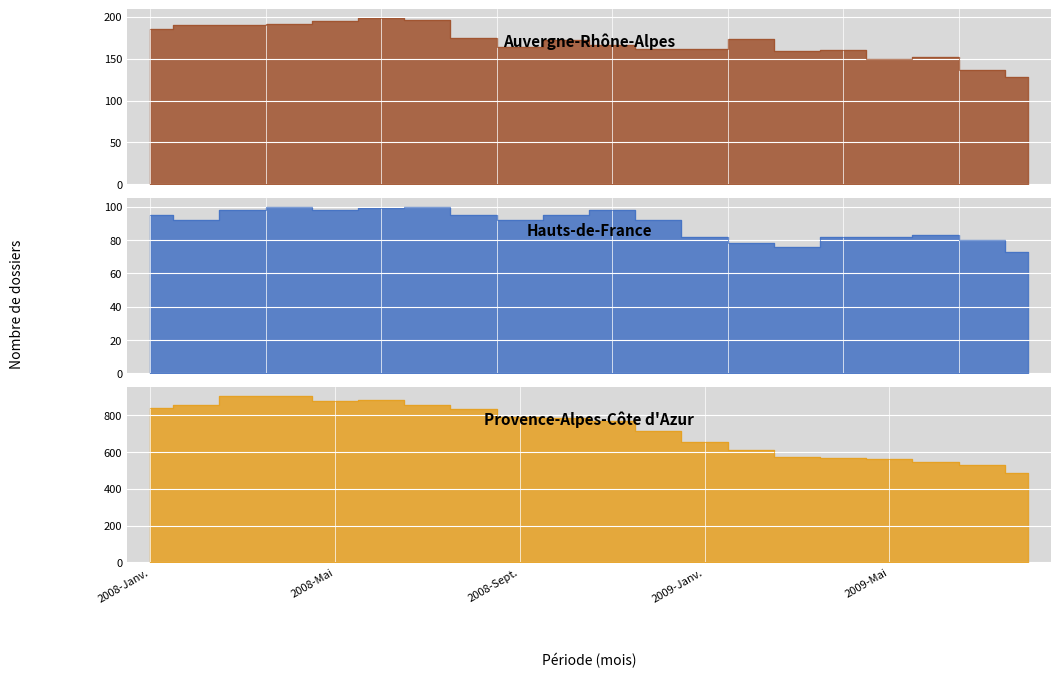

At which category does the chart reach its minimum across all series?

2009-Août